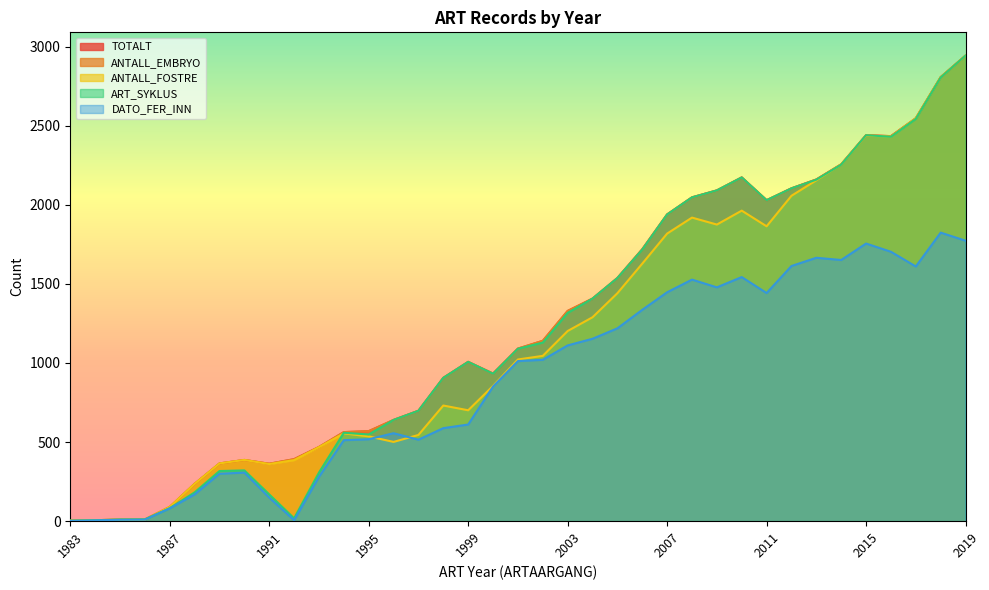

At 2019, list the series in order from smallest to largest.

DATO_FER_INN, TOTALT, ANTALL_EMBRYO, ANTALL_FOSTRE, ART_SYKLUS